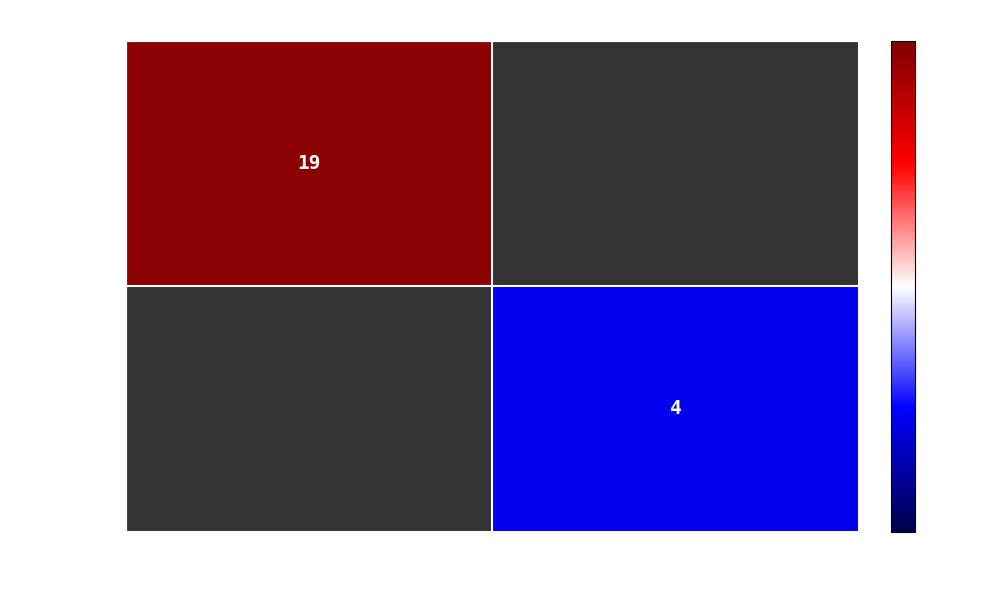

Count the number of data series in this chart.

2